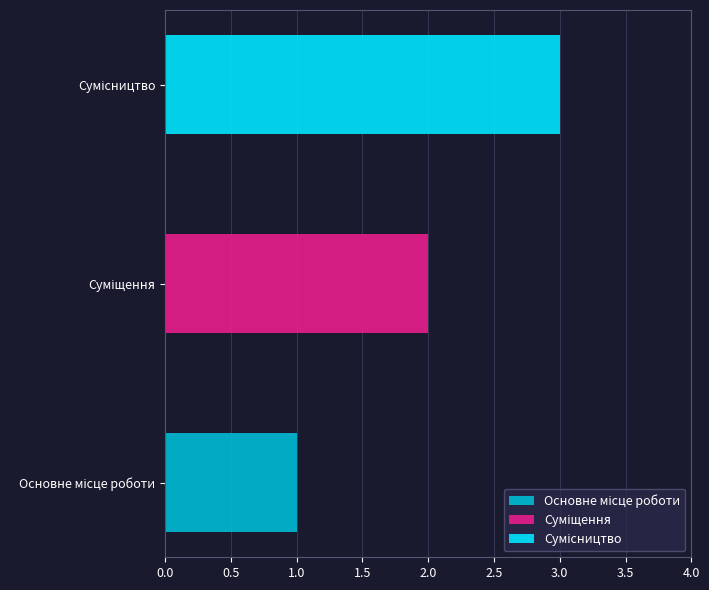

How many bars are there in total?

3